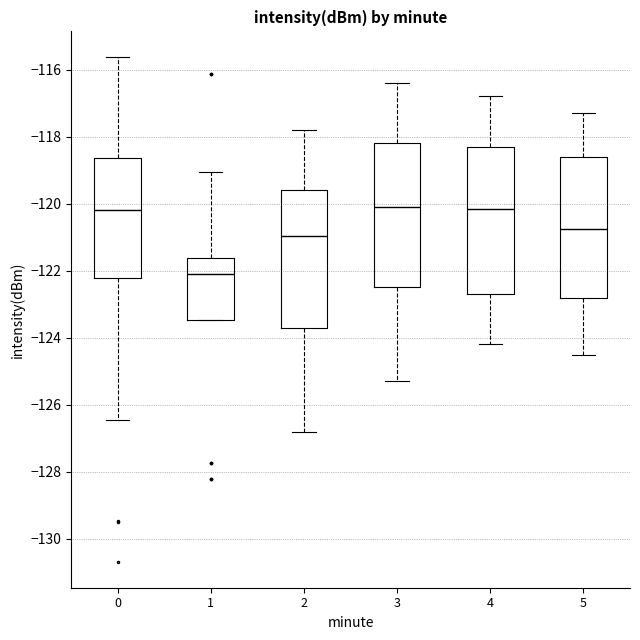

Where does the median line of the box at x = 4 sit on the y-axis? The values are not printed on the chart, so give them approximately, as read against the axis.

-120.2